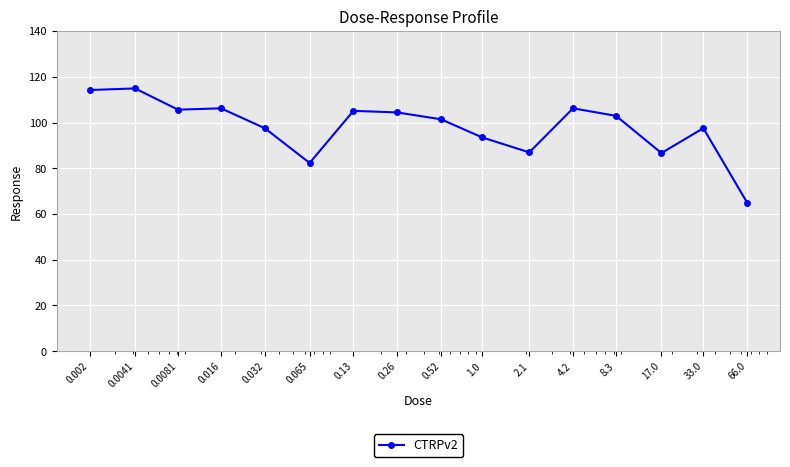

What is the difference between the second highest and second lowest values?

31.9